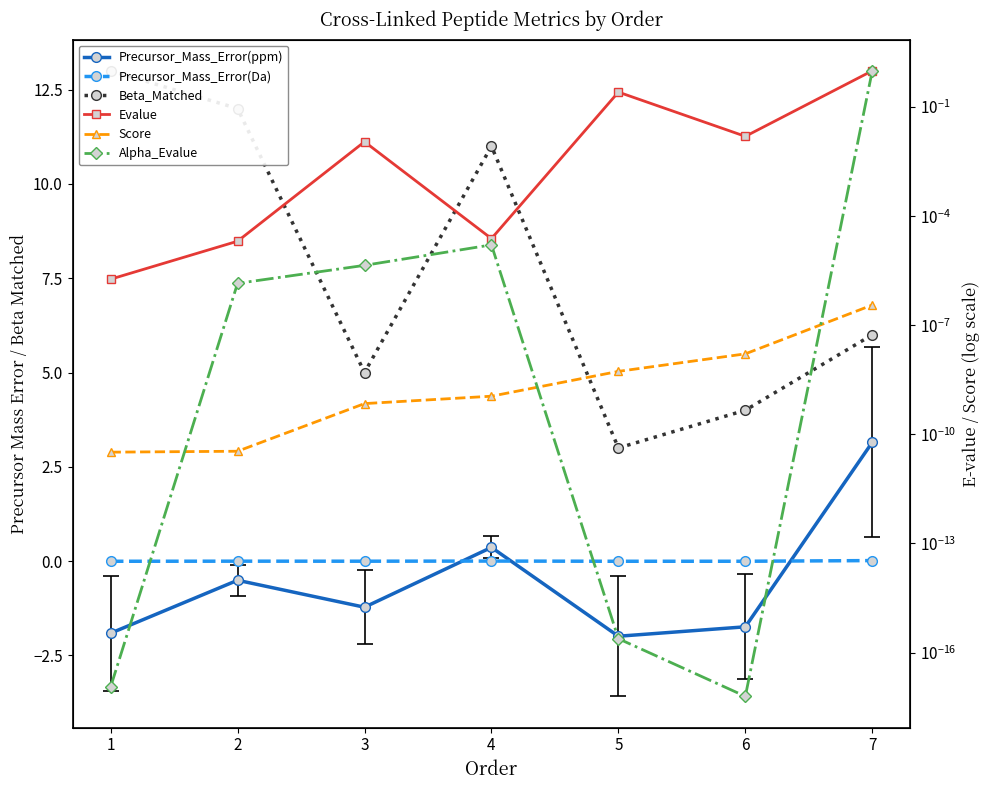

How many lines are shown in the chart?

6